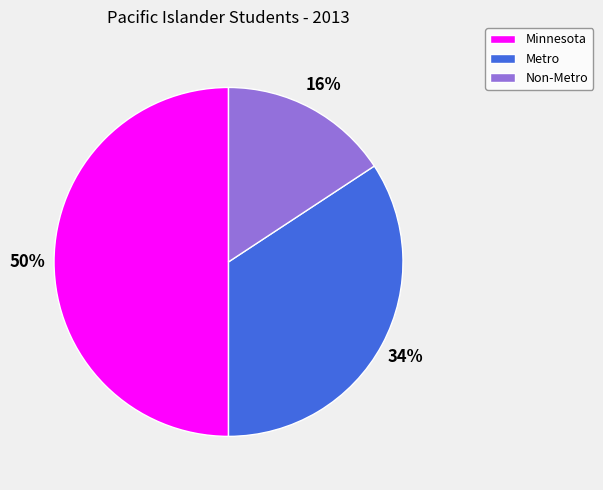

Which has a higher value, Non-Metro or Metro?

Metro